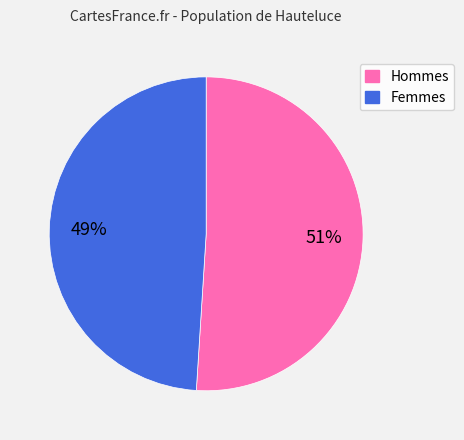

Approximately how many times larger is the value at Femmes compared to Hommes?

1.0